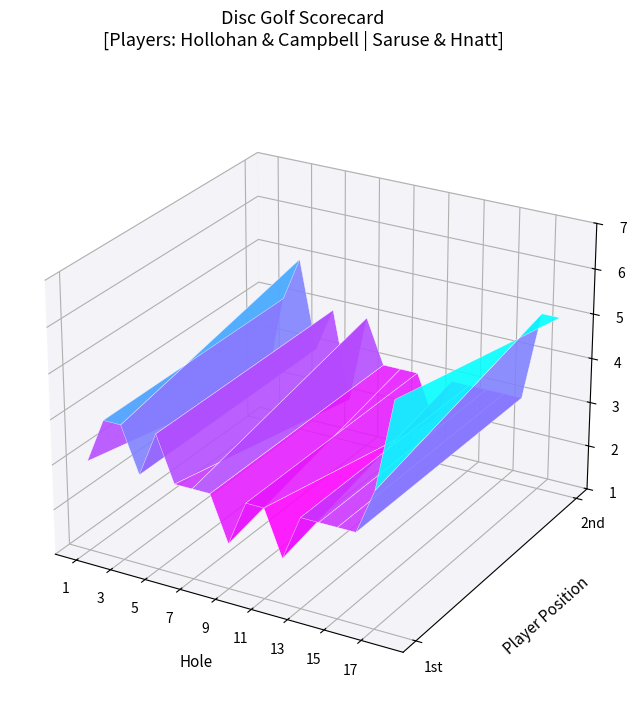

How many data points in Caleb Saruse & Allison Hnatt are above 3?

6